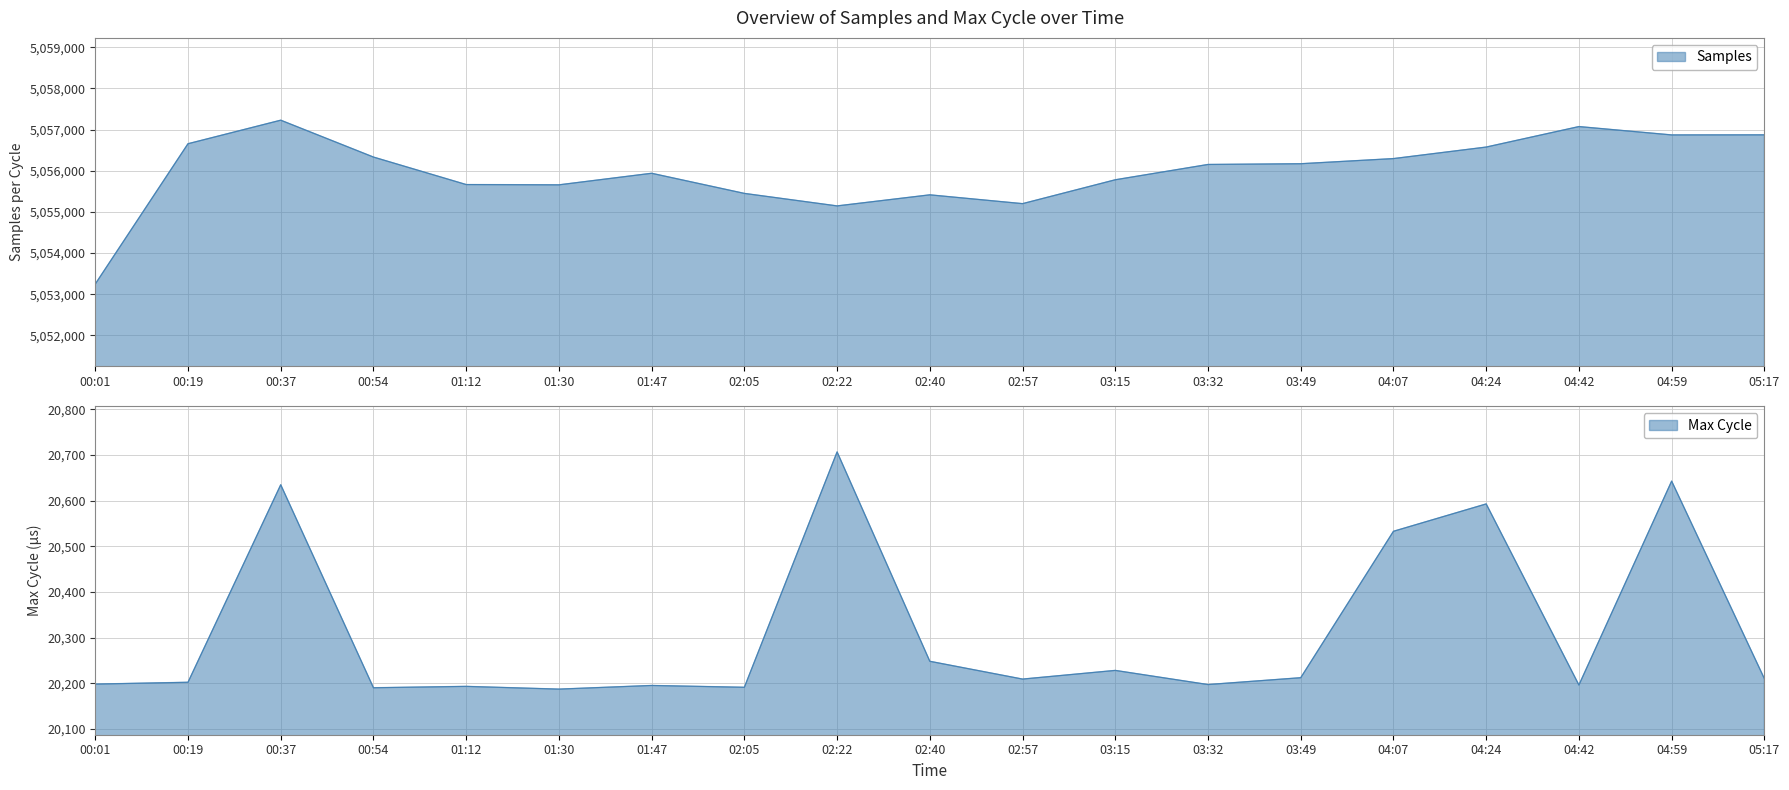

The value of Max_cycle at 02:05 is 5260. True or false?

False